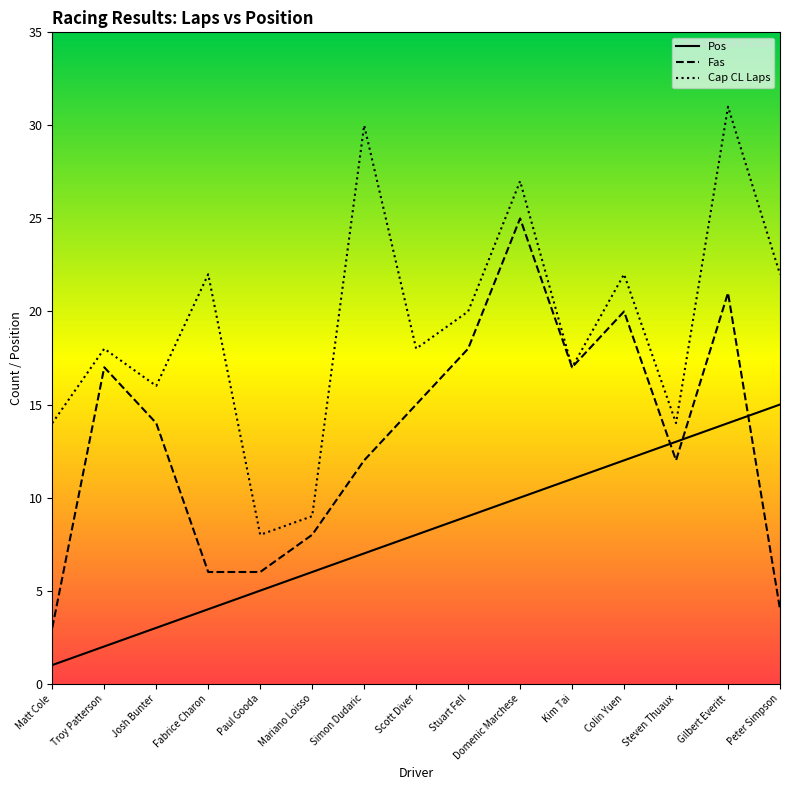

How many data points in Cap CL Laps are less than 18?

6